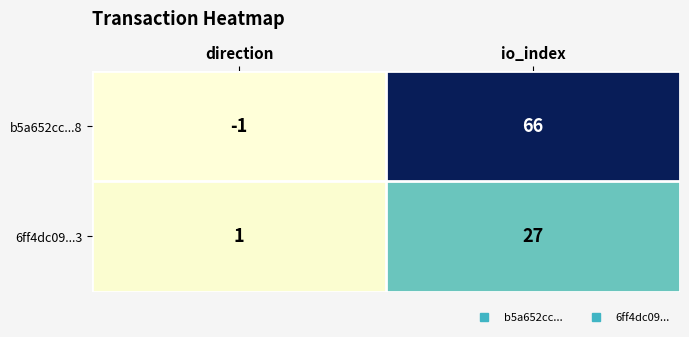

Which label corresponds to the largest value in the chart?

io_index